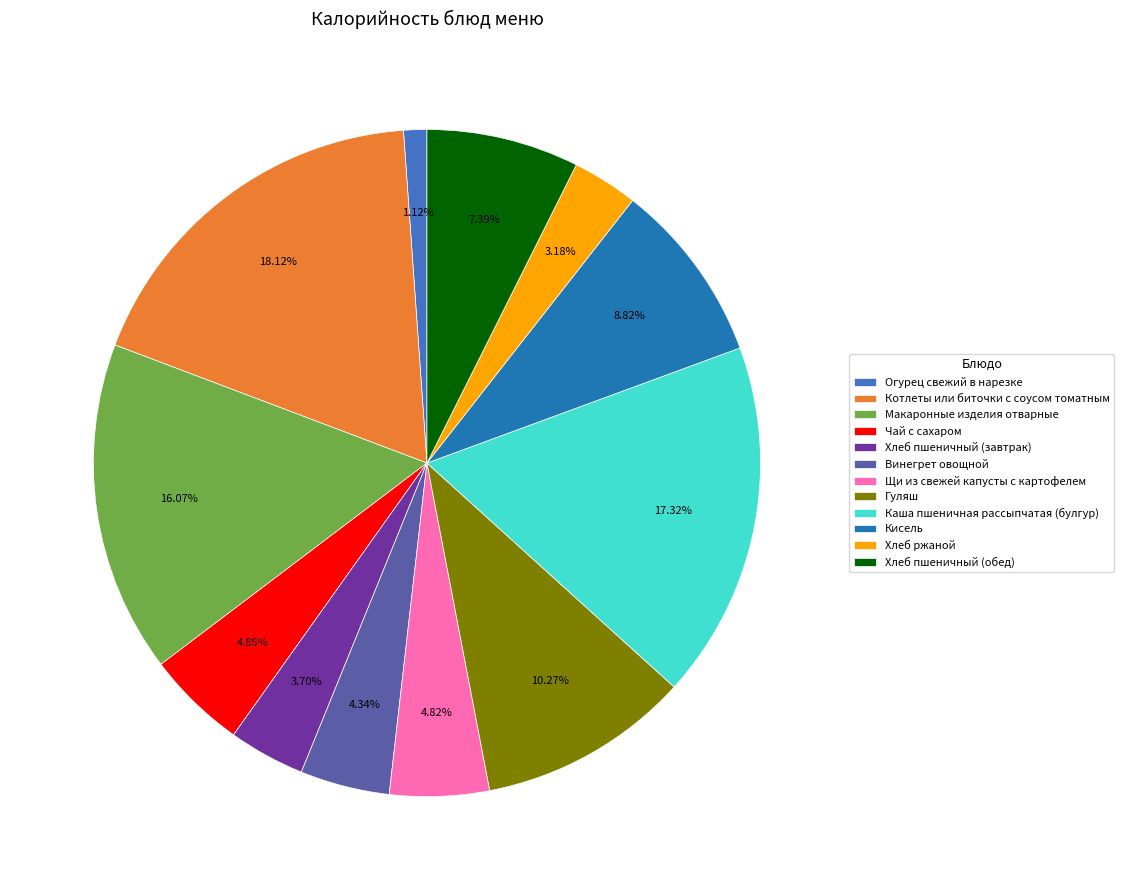

To the nearest percent, what percentage of the pie is Макаронные изделия отварные?

16%